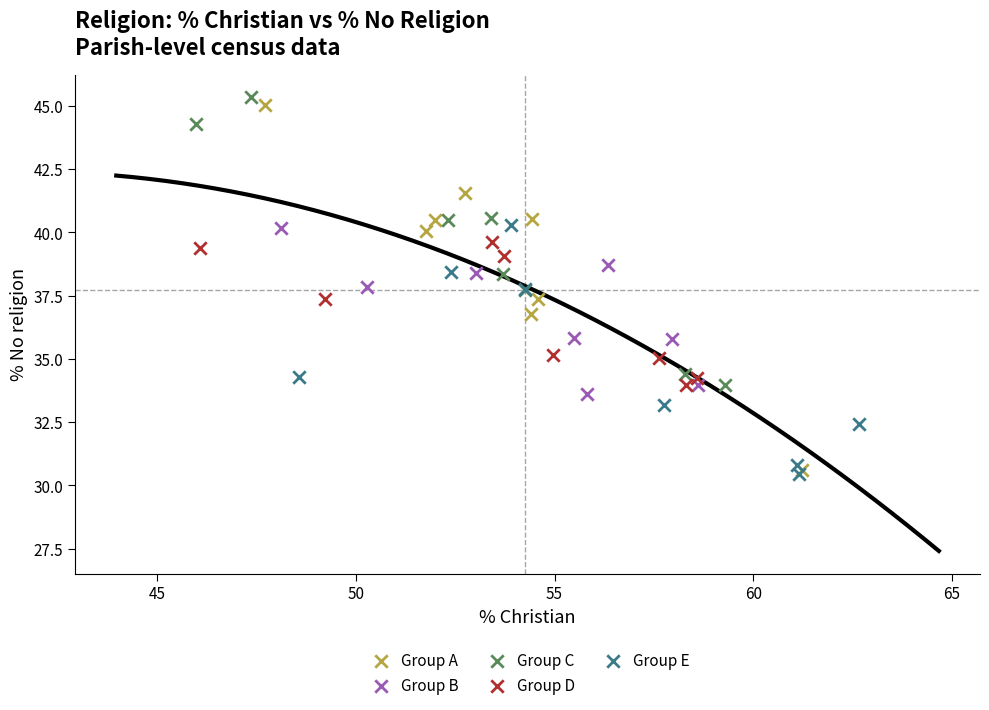

What are all the series names shown in the legend?

Group A, Group B, Group C, Group D, Group E